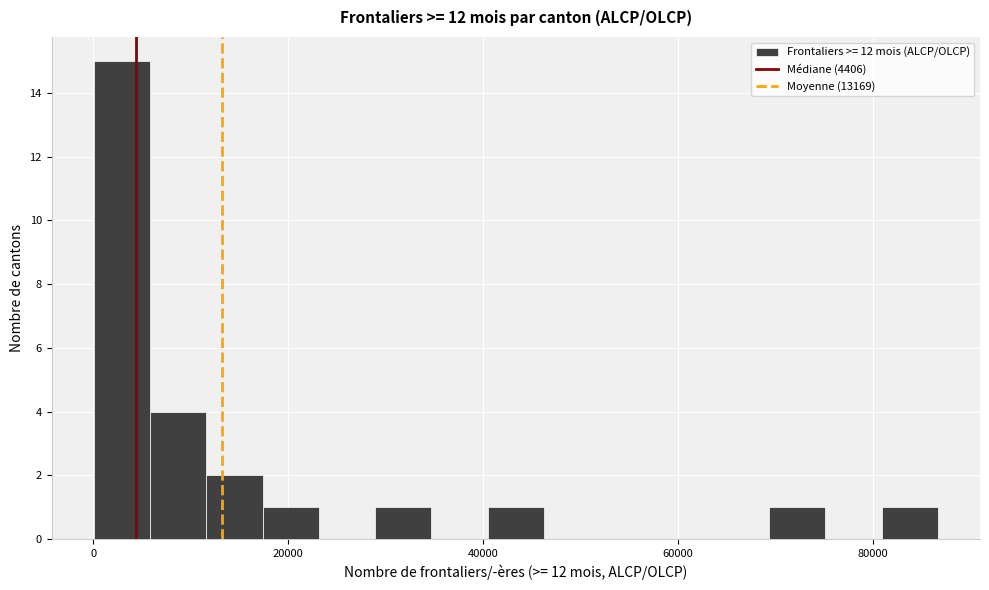

Around what value on the x-axis is the tallest bar? Give the approximate position of its centre, as read against the axis.

2000